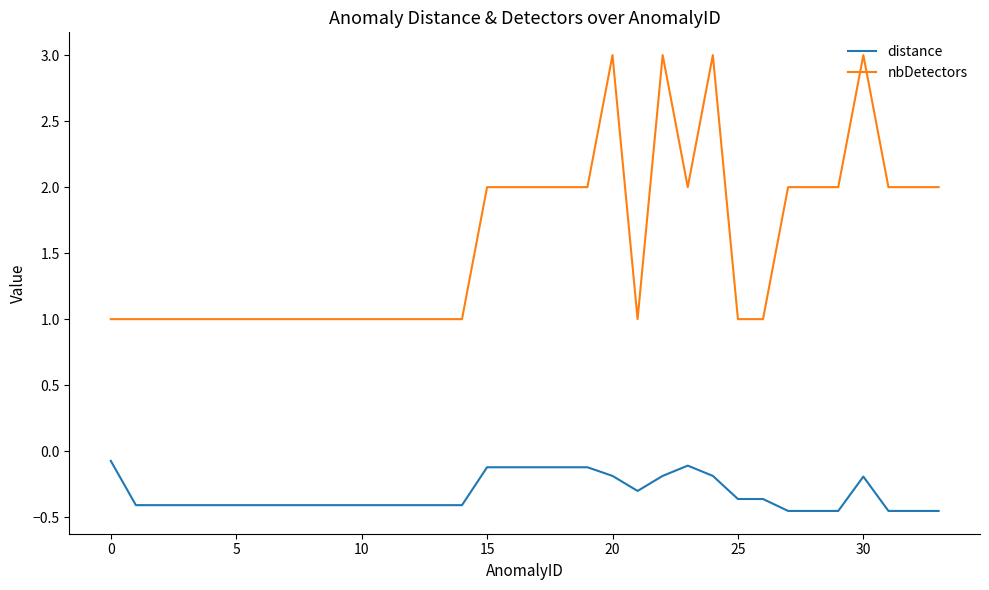

True or false: distance and nbDetectors intersect in this chart.

False